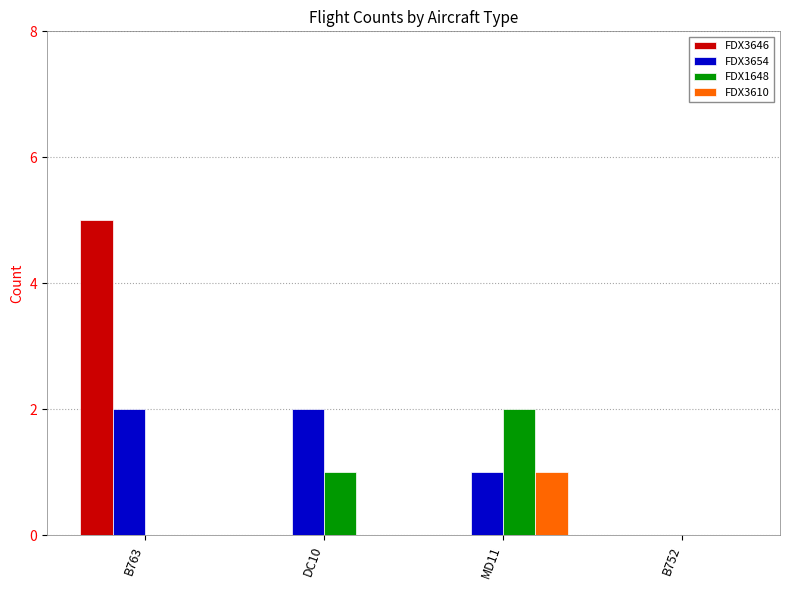

Is the value of FDX3610 at DC10 greater than the value of FDX3654 at MD11?

No